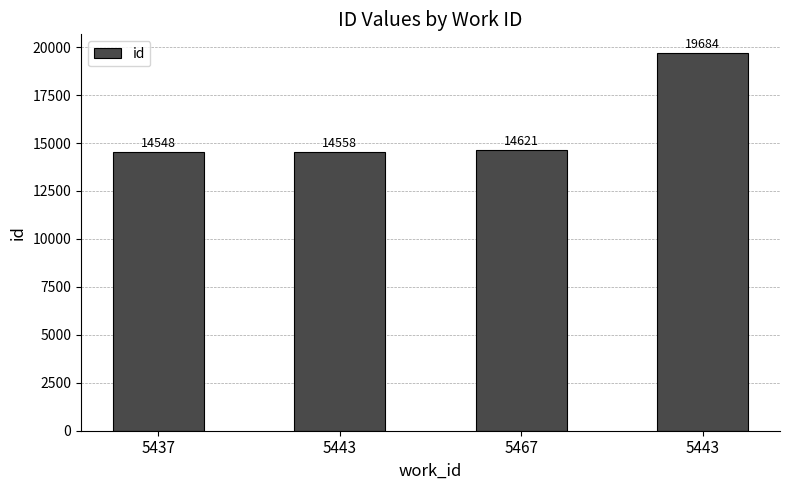

Approximately how many times larger is the value at 5443 compared to 5467?

1.3